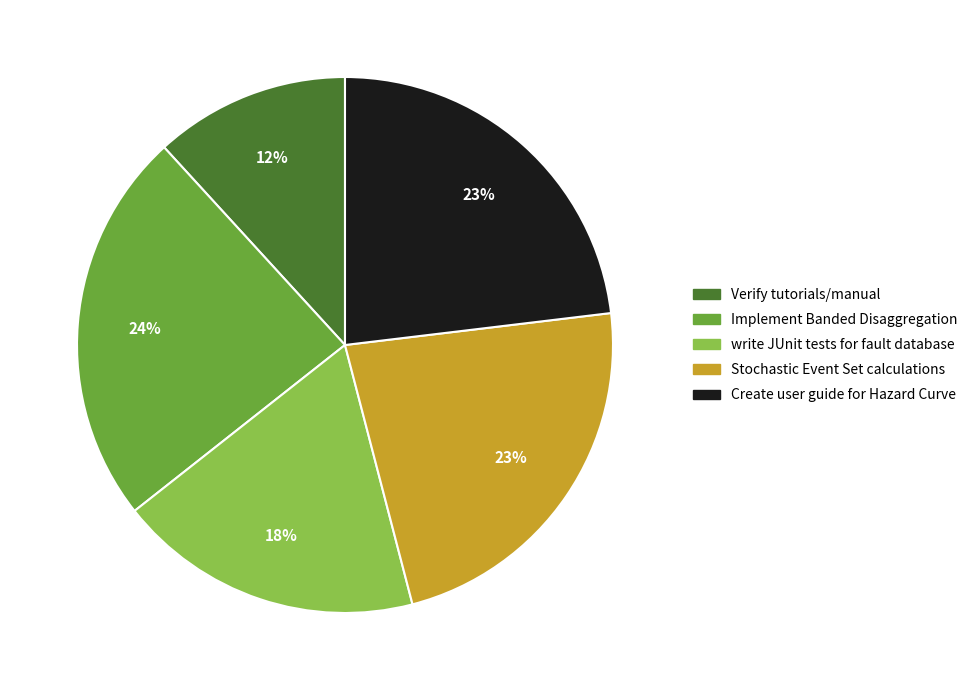

To the nearest percent, what is the average slice percentage?

20%